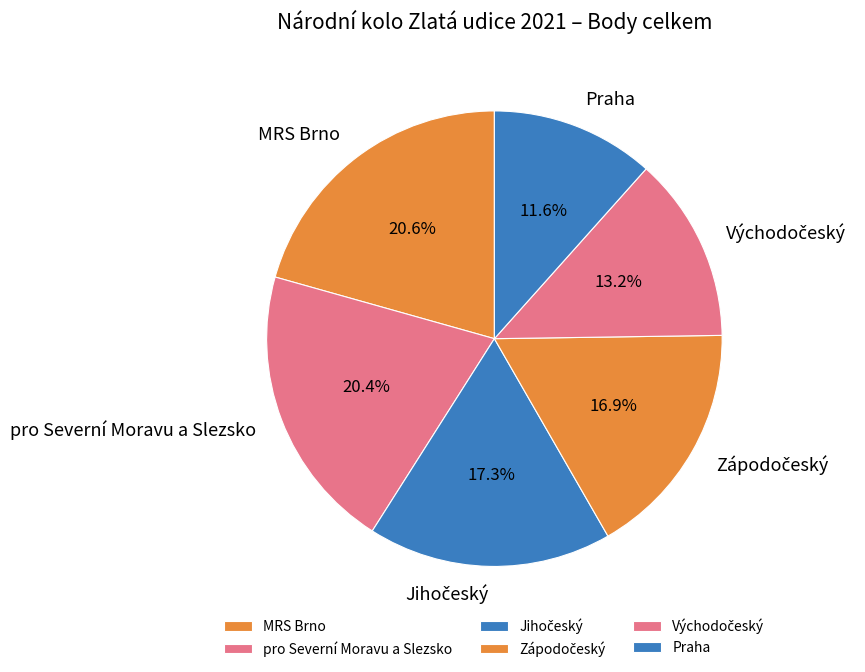

Is there any slice that represents more than half of the pie?

No